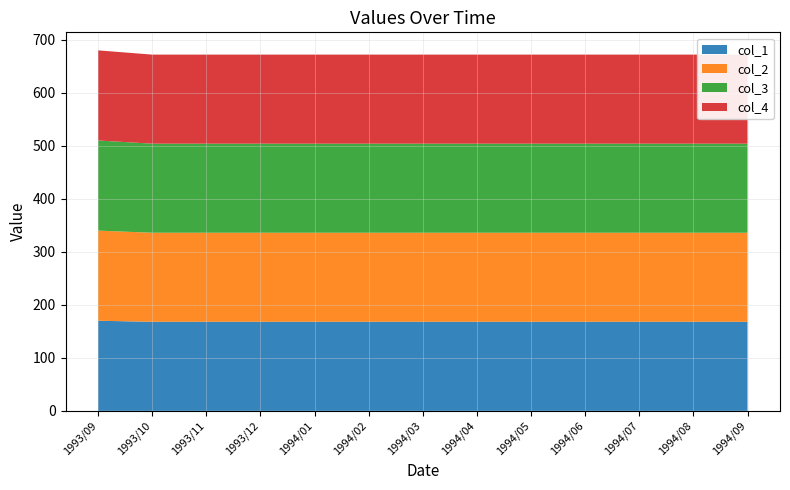

Reading left to right, extract all data points from this chart.

col_1: 170	168	168	168	168	168	168	168	168	168	168	168	168
col_2: 170	168	168	168	168	168	168	168	168	168	168	168	168
col_3: 170	168	168	168	168	168	168	168	168	168	168	168	168
col_4: 170	168	168	168	168	168	168	168	168	168	168	168	168